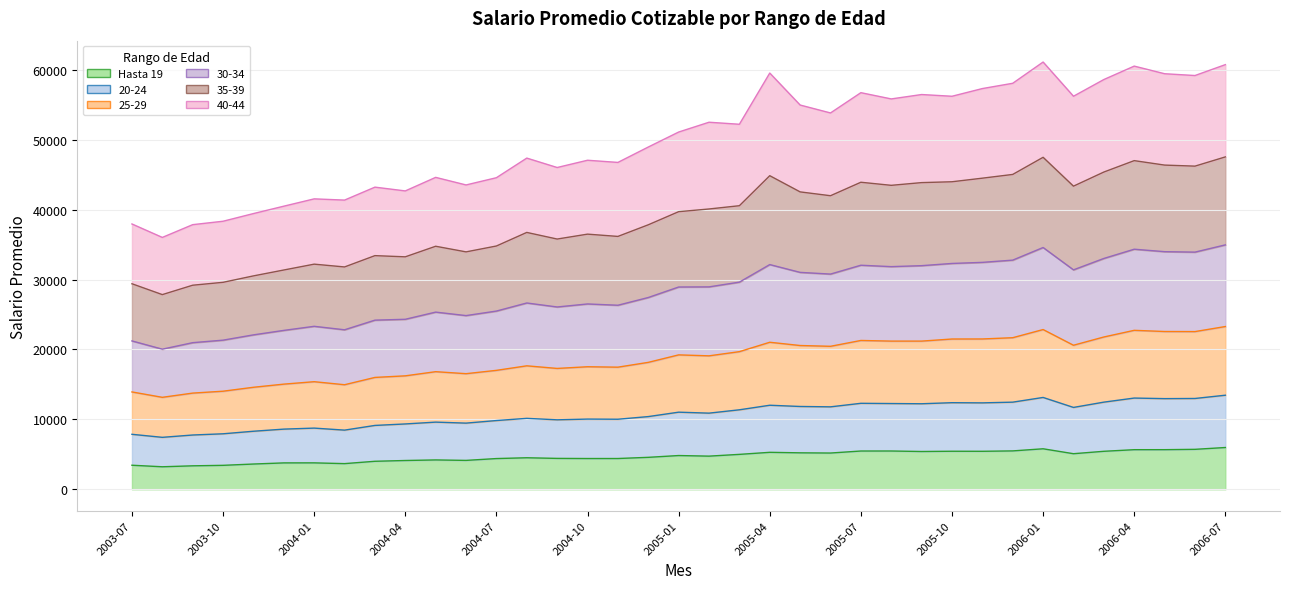

Does the chart have visible grid lines?

Yes